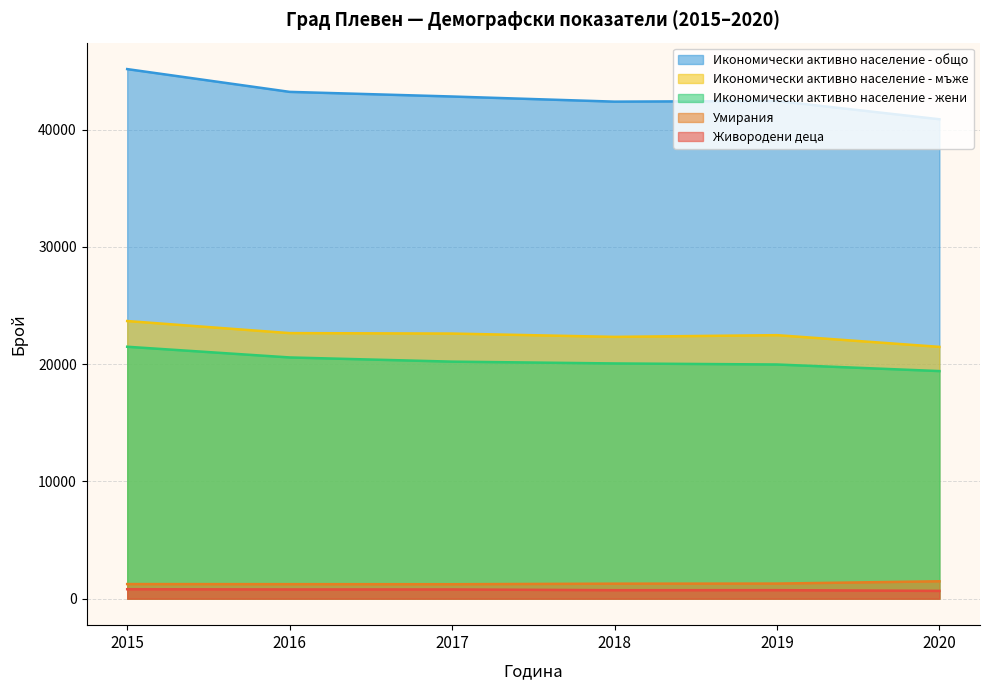

The value of Икономически активно население - общо at 2019 is 42449. True or false?

True